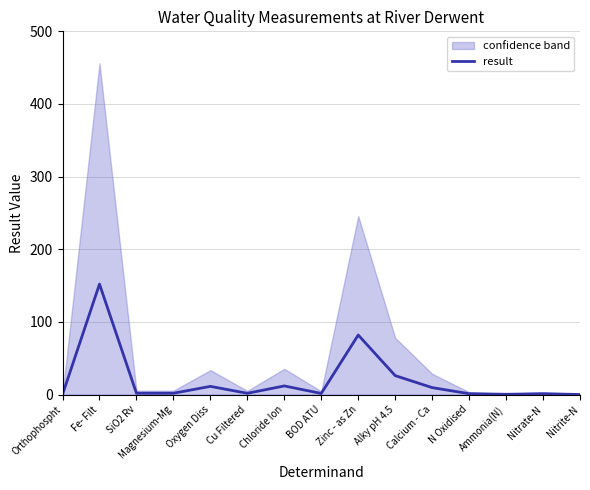

Between Orthophospht and Nitrite-N, which is larger?

Nitrite-N